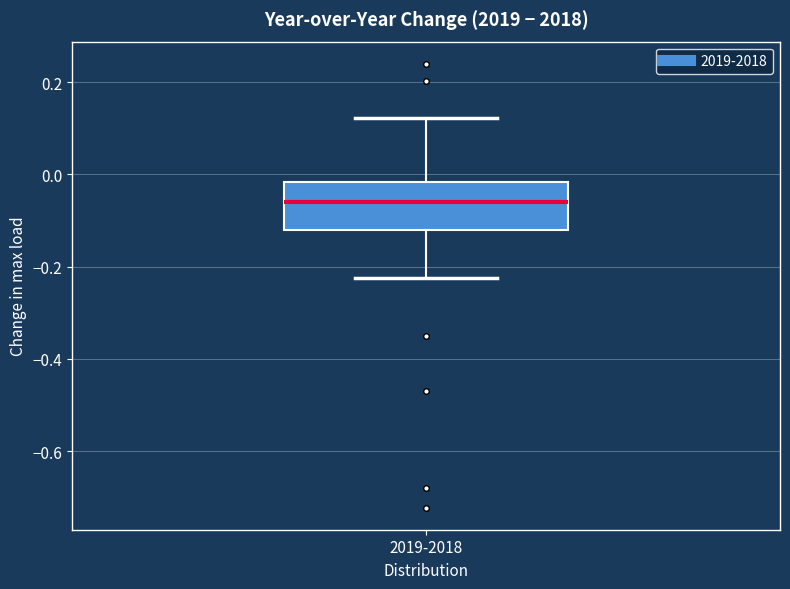

Read this box plot against the y-axis: the position of the median line, the range covered by the box, and the ends of both whiskers. The values are not printed on the chart, so give them approximately, as read against the axis.

median -0.06, box -0.12 to -0.02, whiskers -0.22 to 0.12